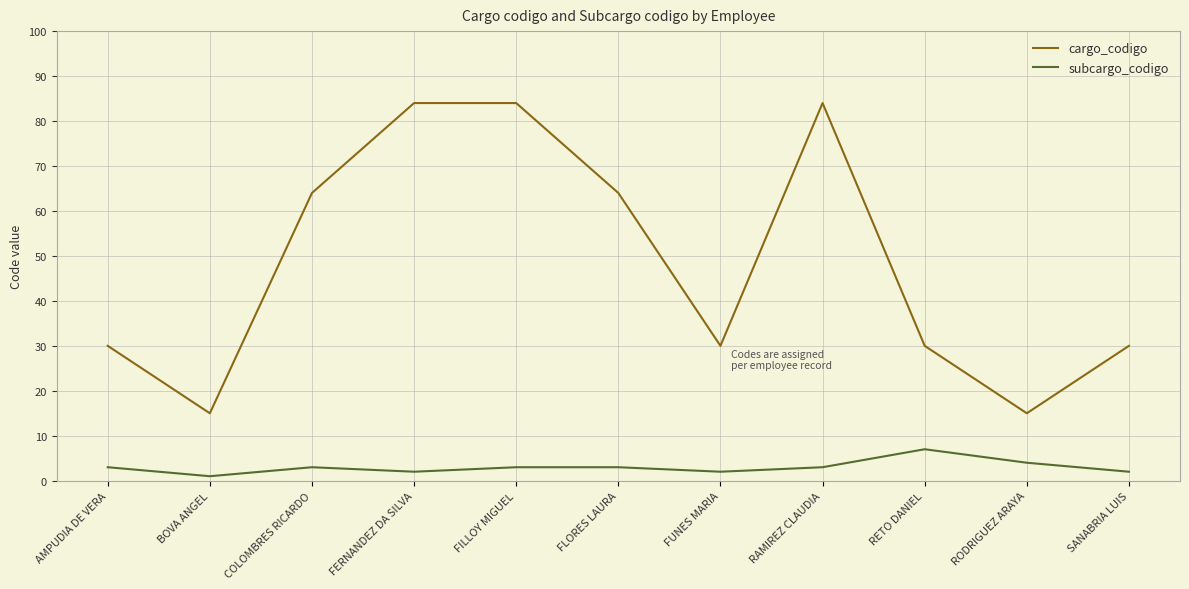

At which category does subcargo_codigo reach its first local peak?

COLOMBRES RICARDO